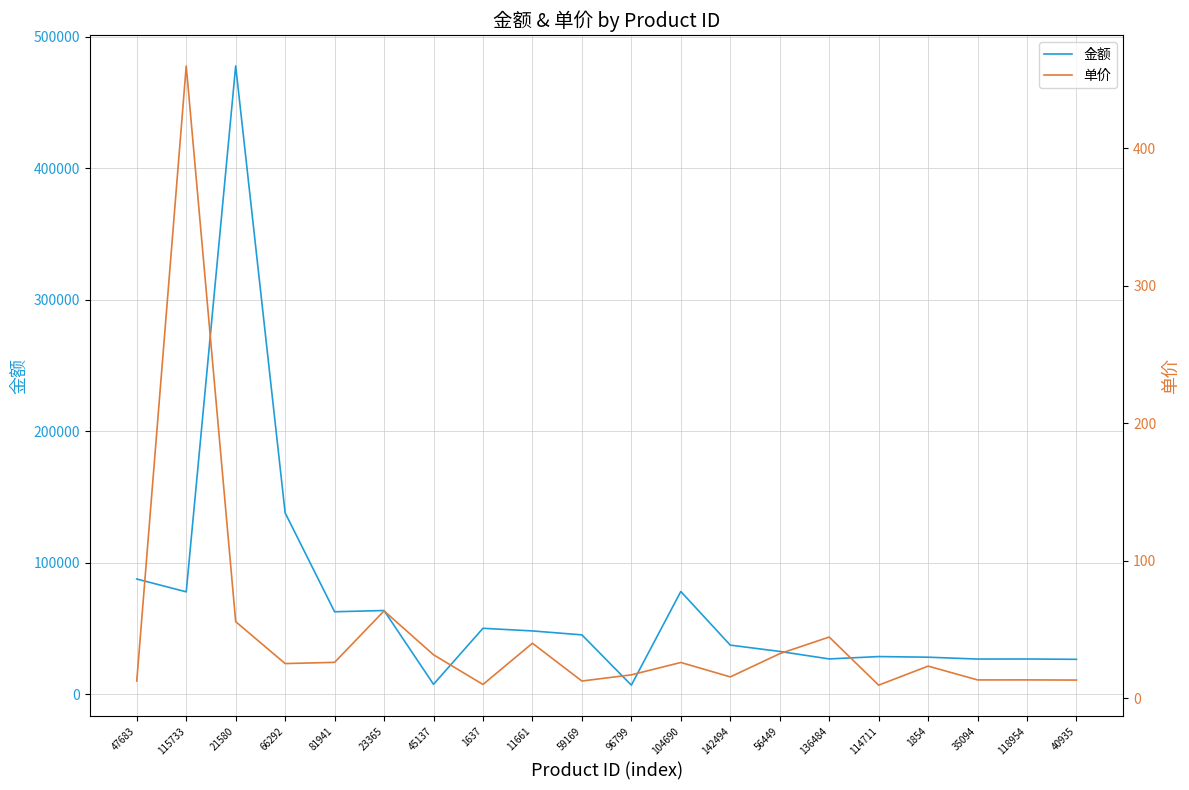

What is the value of the 单价 point at the 10th from the left?

12.5